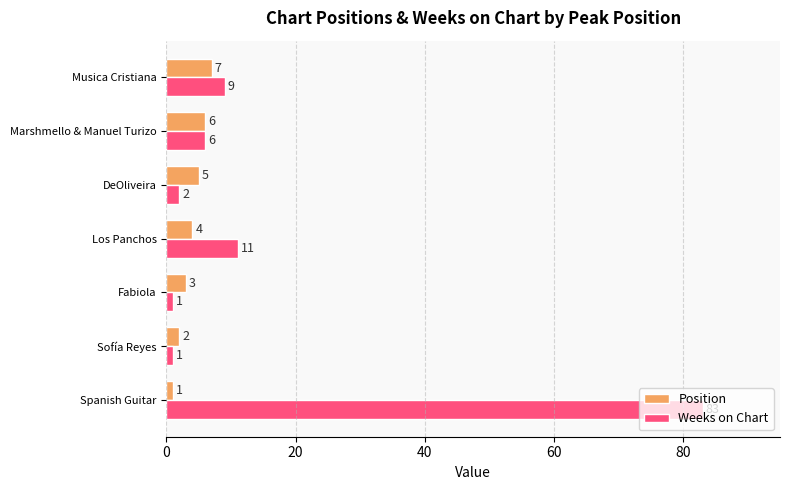

At which label does Weeks on Chart reach its peak?

Spanish Guitar